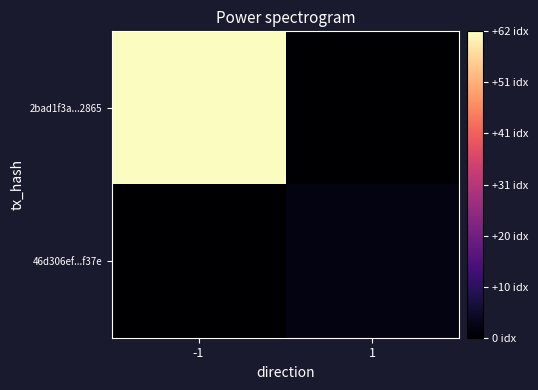

At which category is the sum across all series the highest?

-1